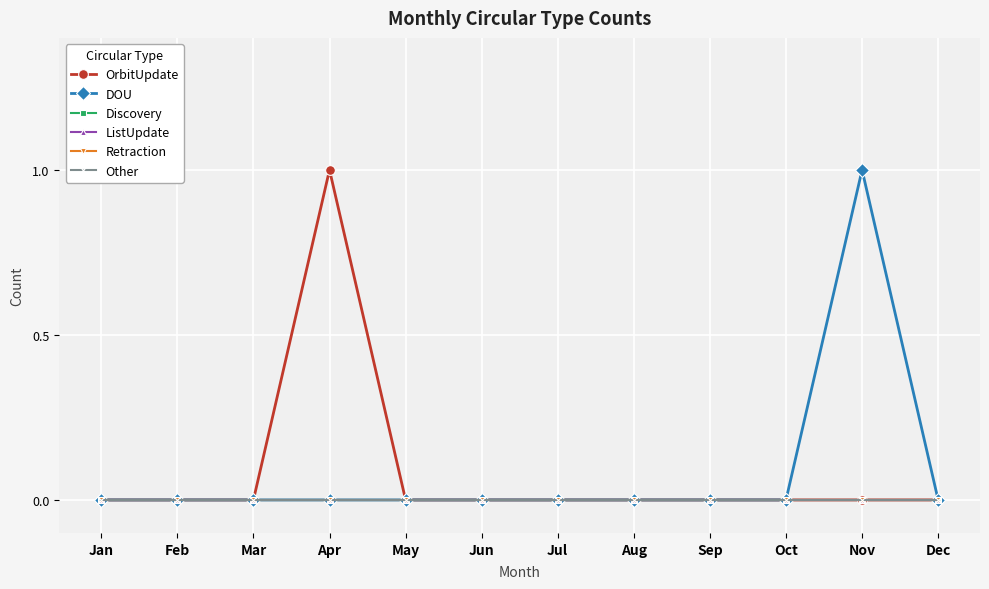

Does the chart have visible grid lines?

Yes